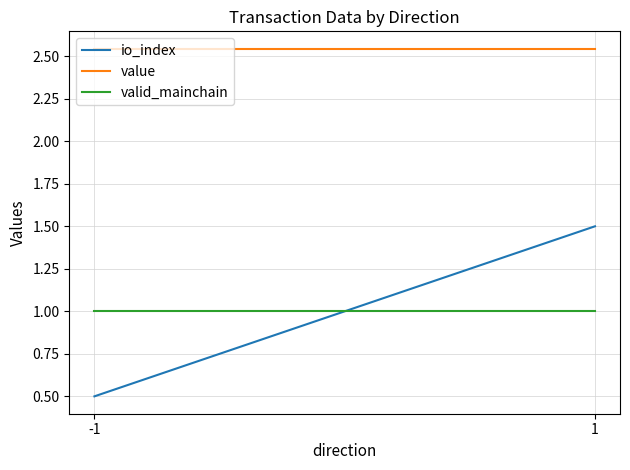

The valid_mainchain series shows 1.6 at 1. True or false?

False